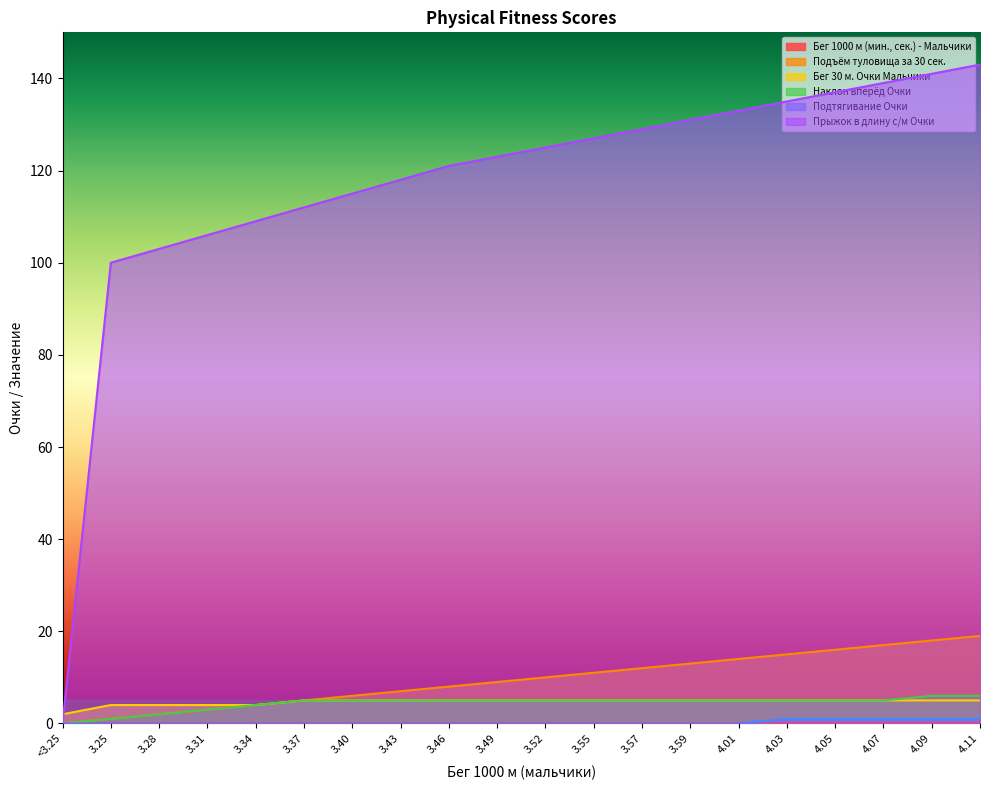

True or false: Наклон вперёд Очки and Подтягивание Очки cross at least once.

False